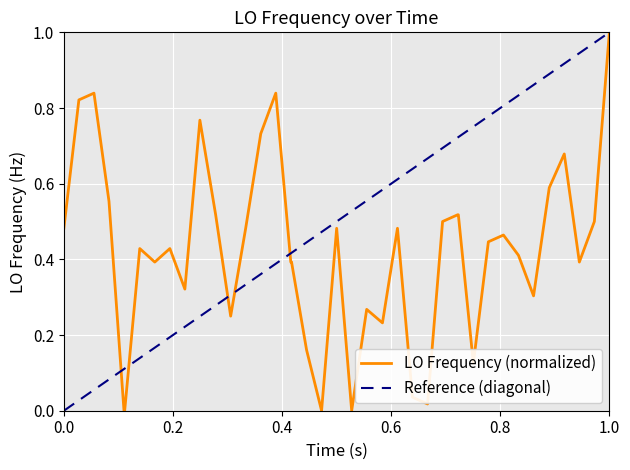

True or false: there are more than 2 points higher than both neighbors.

True